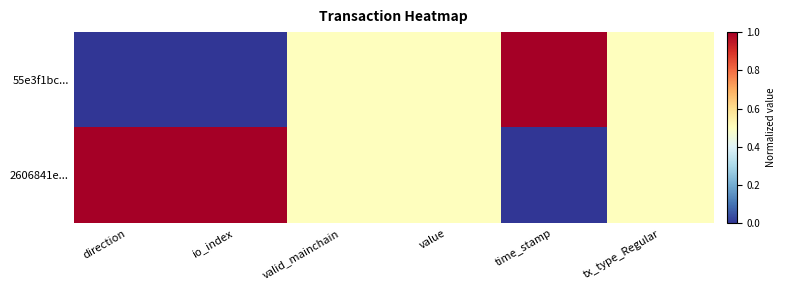

Rank the series at direction from highest to lowest value.

2606841e..., 55e3f1bc...